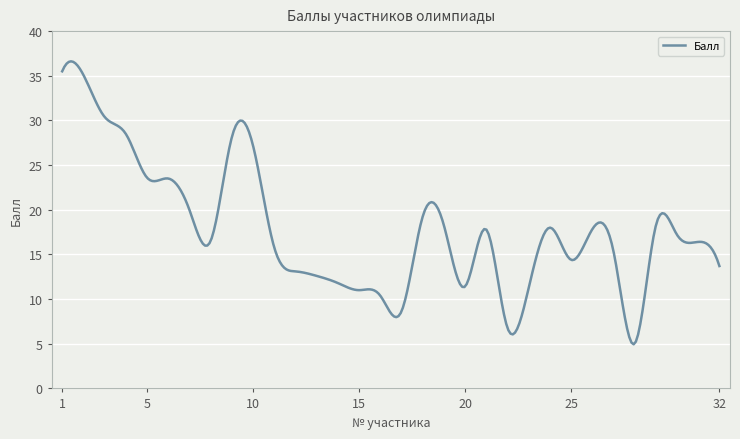

Does the chart have visible grid lines?

Yes